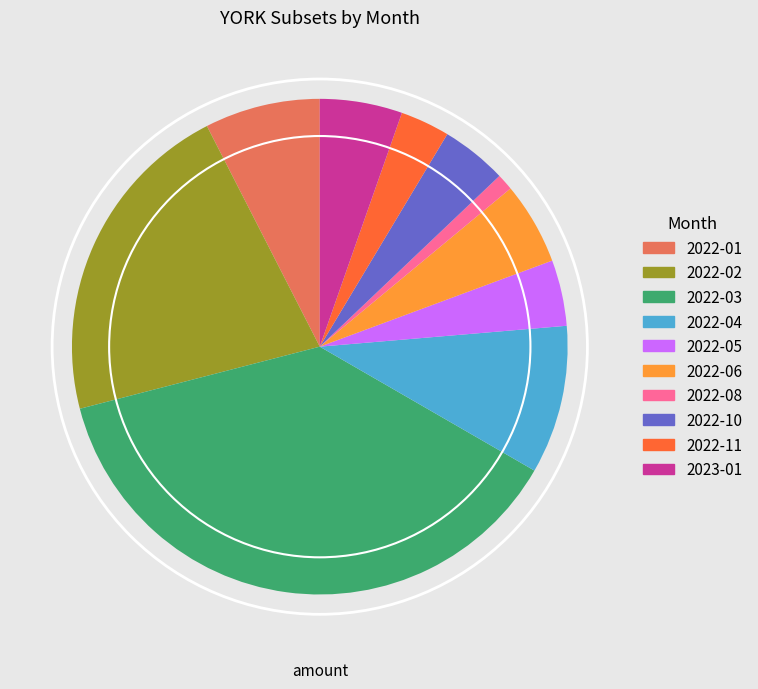

Is there any slice that represents more than half of the pie?

No